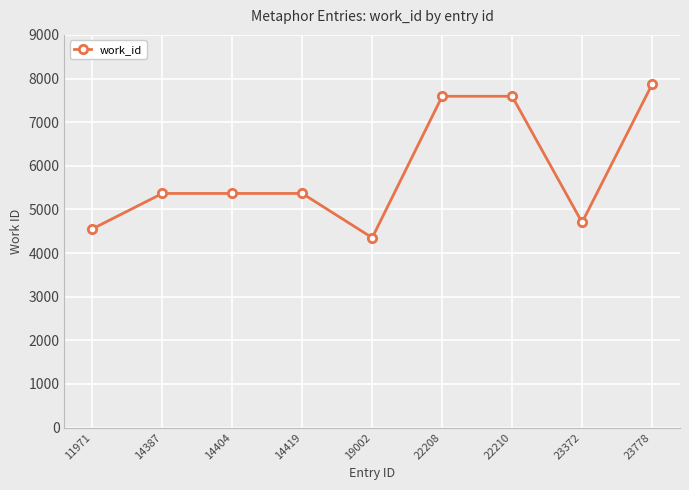

What is the difference between the second highest and second lowest values?

3038